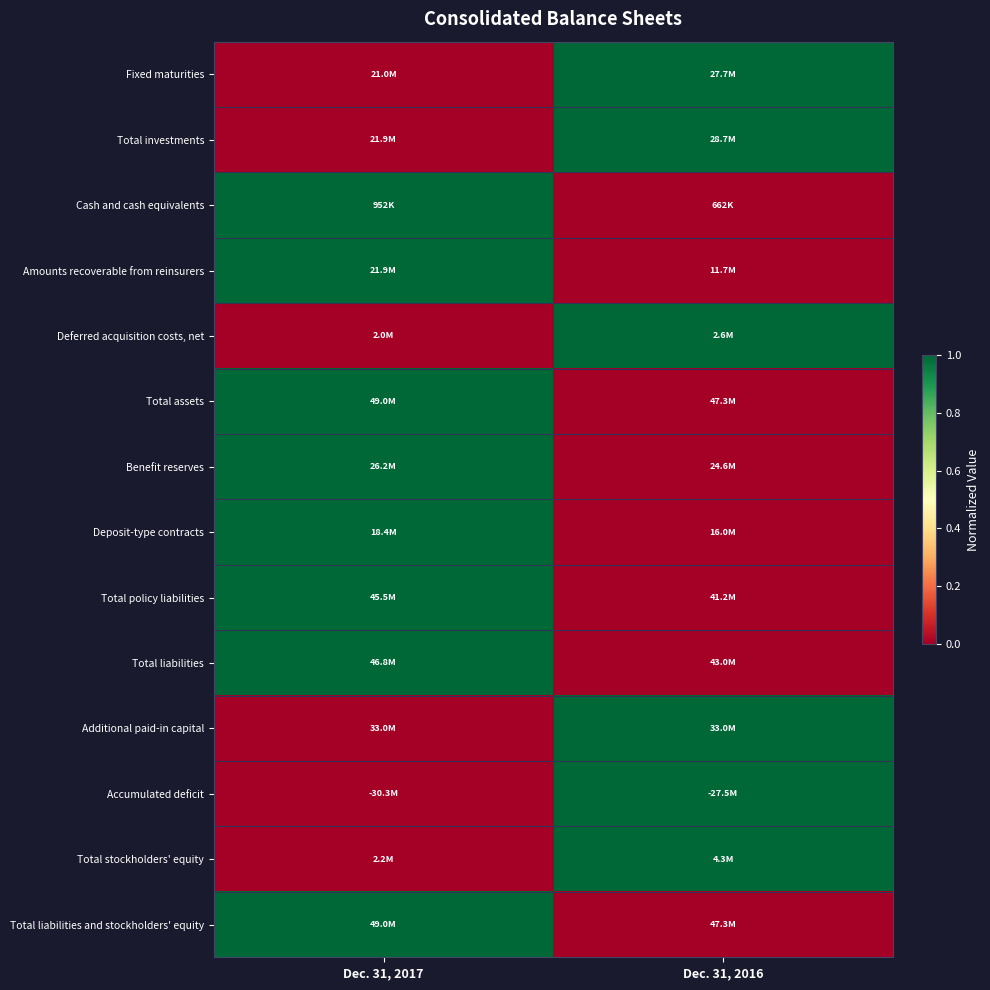

Reading left to right, list all the values displayed in this chart.

Fixed maturities: Dec. 31, 2017=0.0	Dec. 31, 2016=1.0
Total investments: Dec. 31, 2017=0.0	Dec. 31, 2016=1.0
Cash and cash equivalents: Dec. 31, 2017=1.0	Dec. 31, 2016=0.0
Amounts recoverable from reinsurers: Dec. 31, 2017=1.0	Dec. 31, 2016=0.0
Deferred acquisition costs, net: Dec. 31, 2017=0.0	Dec. 31, 2016=1.0
Total assets: Dec. 31, 2017=1.0	Dec. 31, 2016=0.0
Benefit reserves: Dec. 31, 2017=1.0	Dec. 31, 2016=0.0
Deposit-type contracts: Dec. 31, 2017=1.0	Dec. 31, 2016=0.0
Total policy liabilities: Dec. 31, 2017=1.0	Dec. 31, 2016=0.0
Total liabilities: Dec. 31, 2017=1.0	Dec. 31, 2016=0.0
Additional paid-in capital: Dec. 31, 2017=0.0	Dec. 31, 2016=1.0
Accumulated deficit: Dec. 31, 2017=0.0	Dec. 31, 2016=1.0
Total stockholders' equity: Dec. 31, 2017=0.0	Dec. 31, 2016=1.0
Total liabilities and stockholders' equity: Dec. 31, 2017=1.0	Dec. 31, 2016=0.0